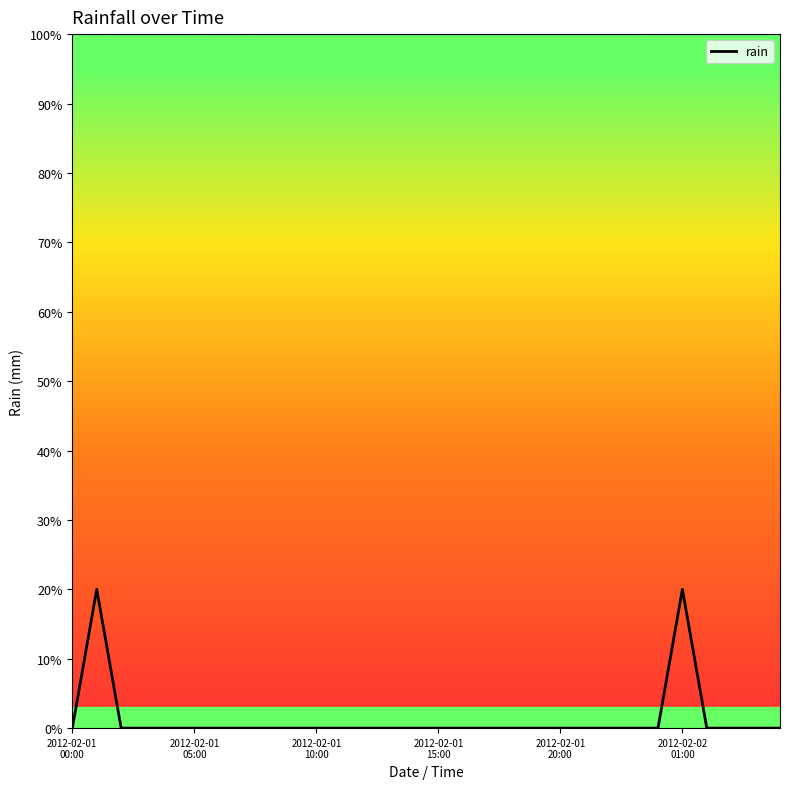

Does the chart display data point markers on the line(s)?

No